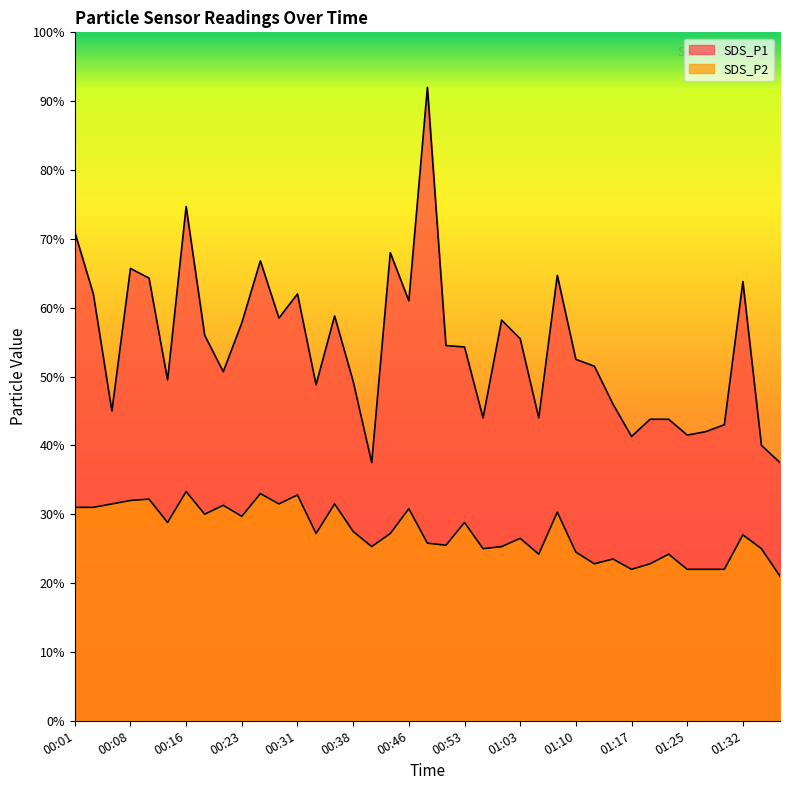

Which label corresponds to the smallest value in the chart?

01:37